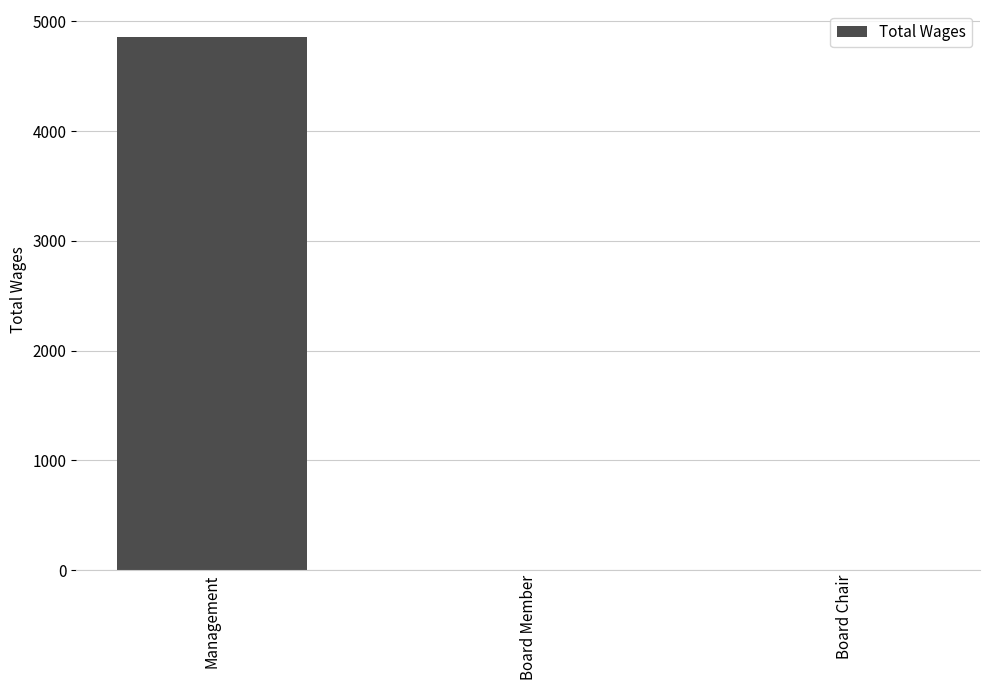

Reading left to right, extract all data points from this chart.

Management=4860	Board Member=0	Board Chair=0